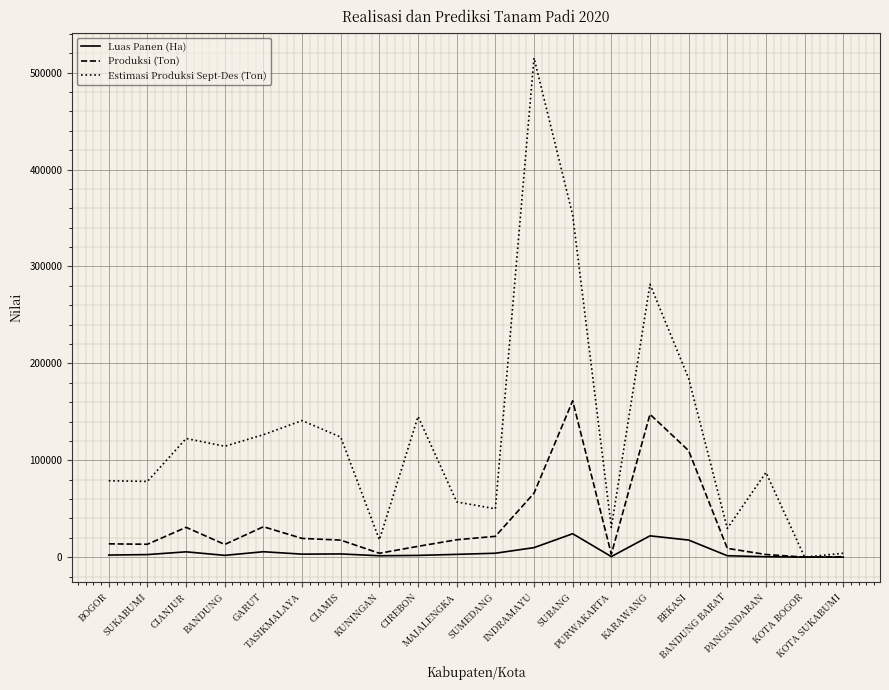

What is the maximum value for Produksi (Ton)?

161403.1